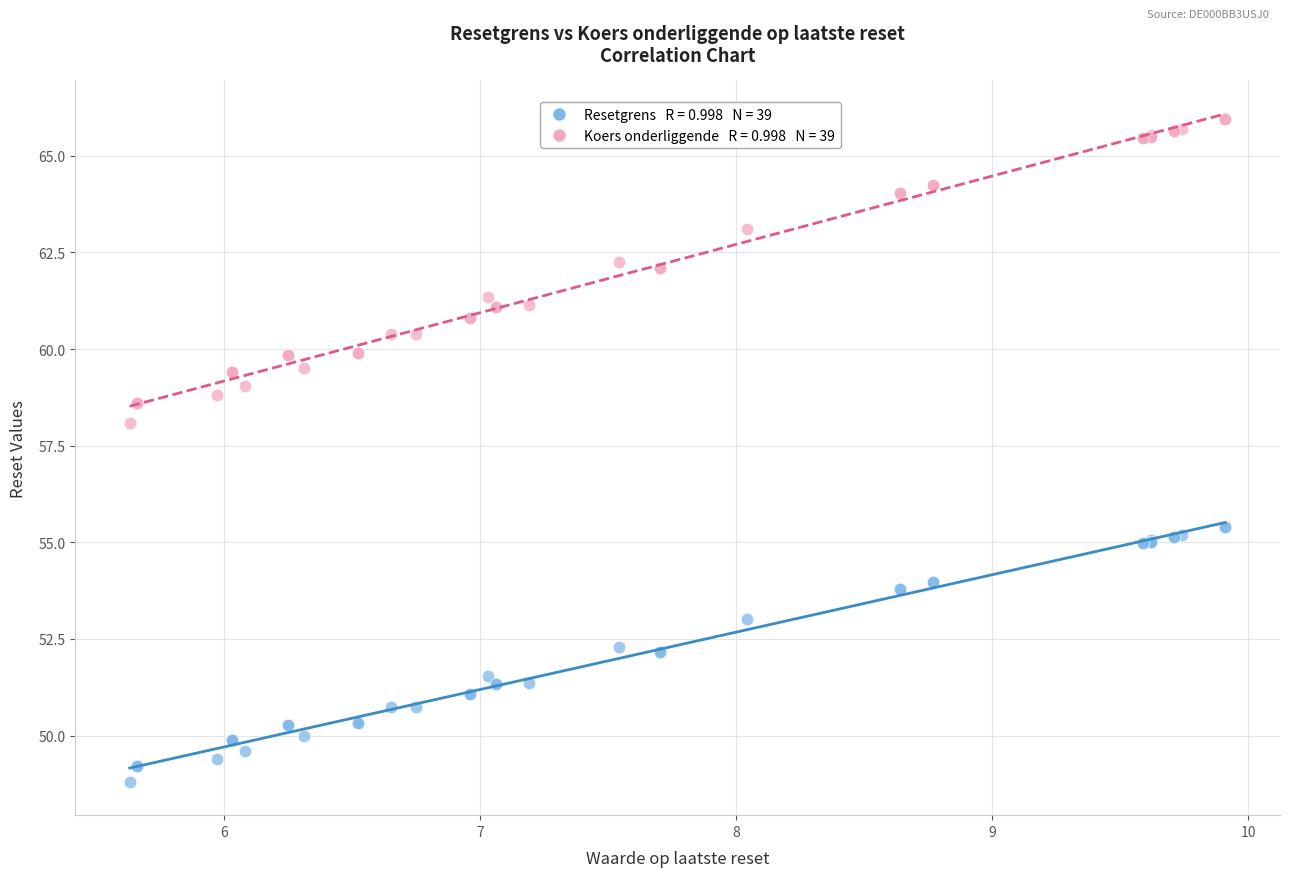

Across all series, what Y value is closest to 57?

58.1